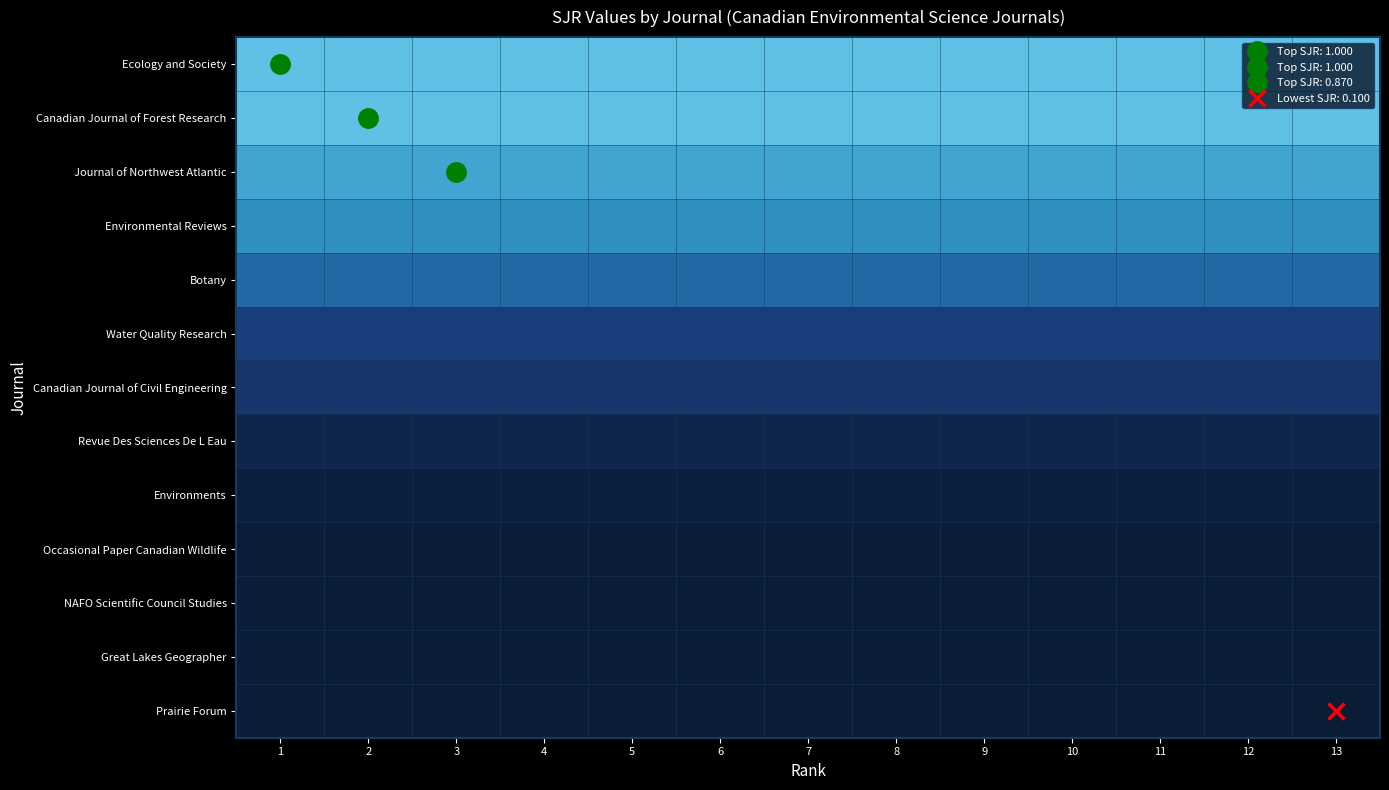

What is the difference between the highest and lowest values at 1?

0.9